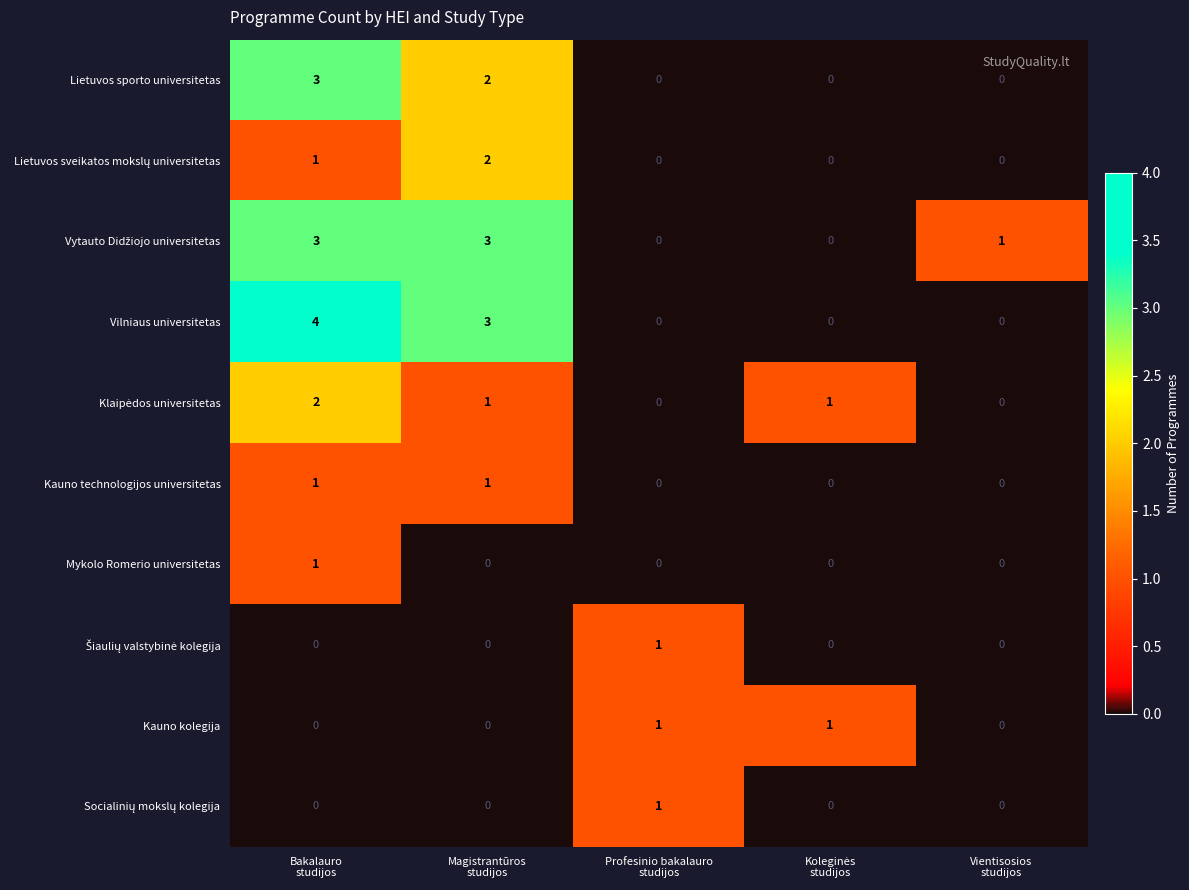

Which label corresponds to the largest value in the chart?

Bakalauro
studijos